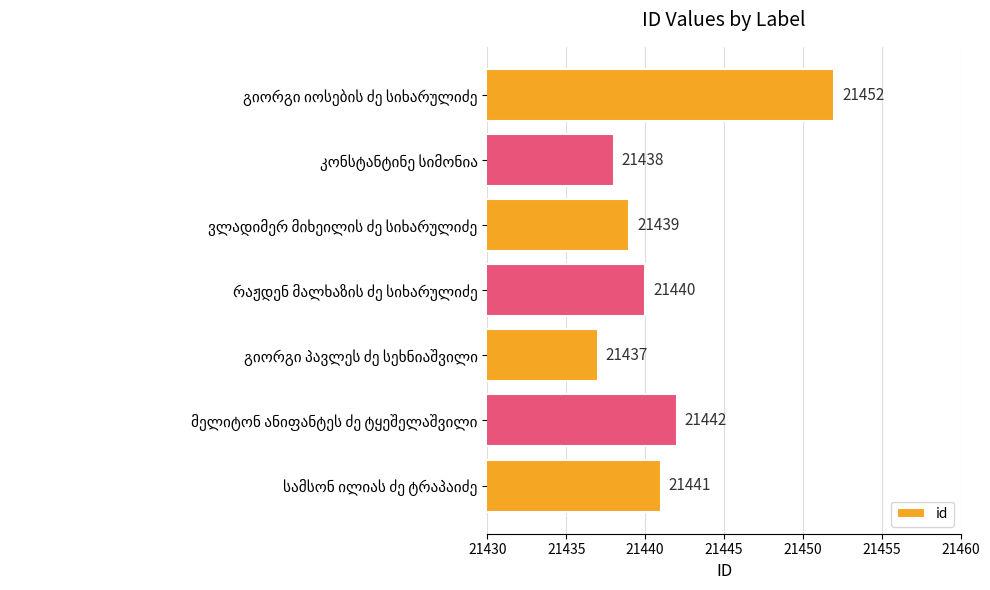

What is the value of the 2nd bar from the top?

21438